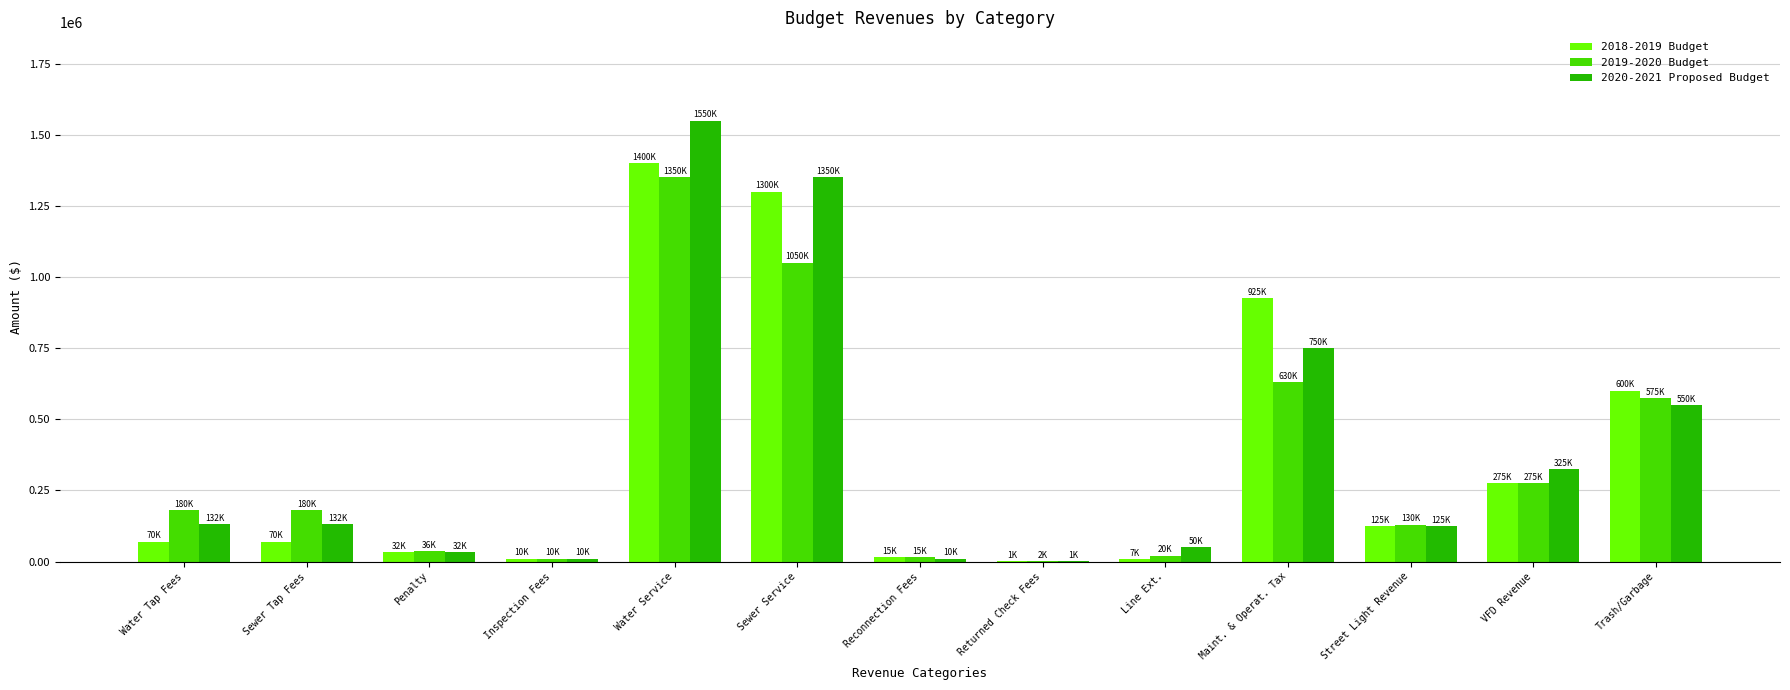

Is it true that 2018-2019 Budget equals 1400000 at Water Service?

True